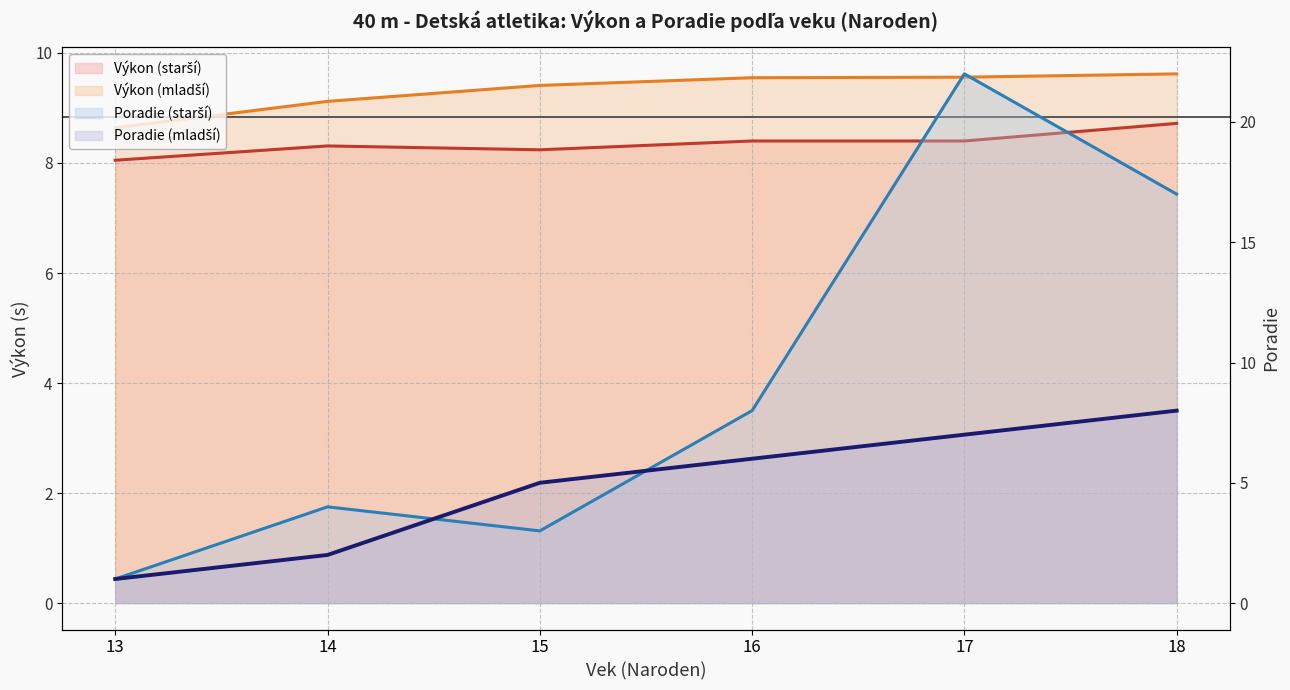

What are all the series names shown in the legend?

Výkon (starší), Výkon (mladší), Poradie (starší), Poradie (mladší)